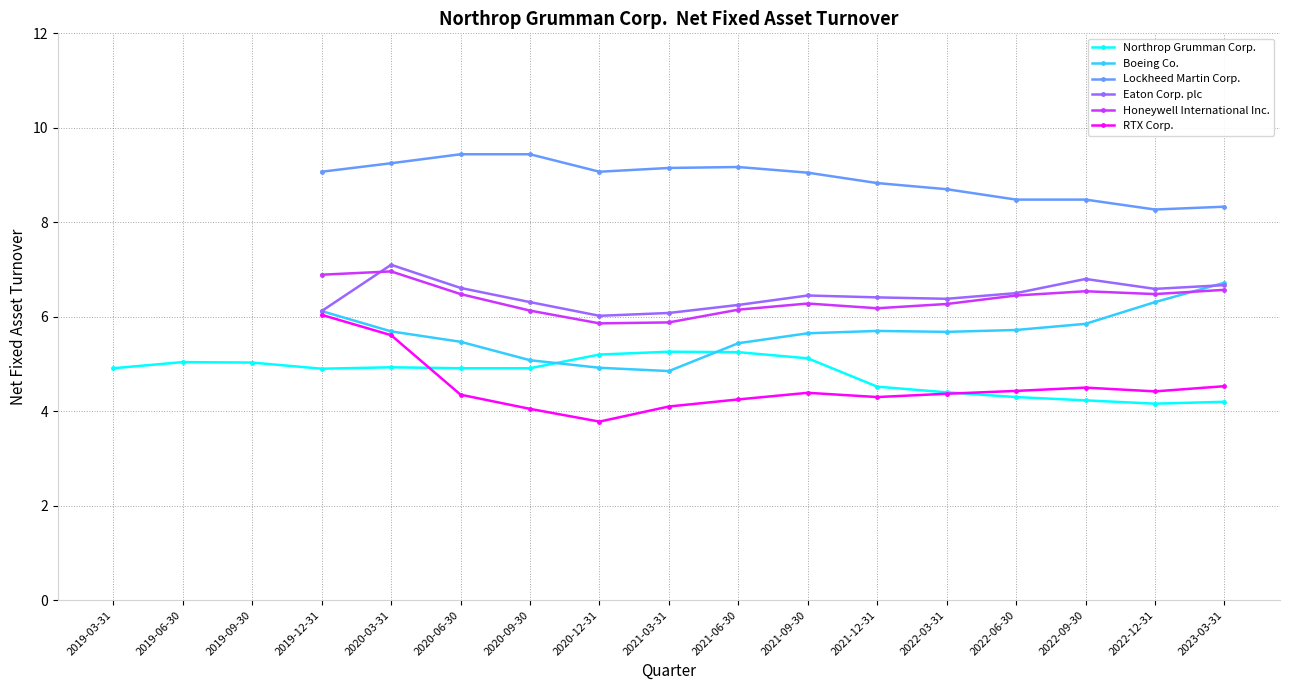

What is the sum of all RTX Corp. values?

63.1